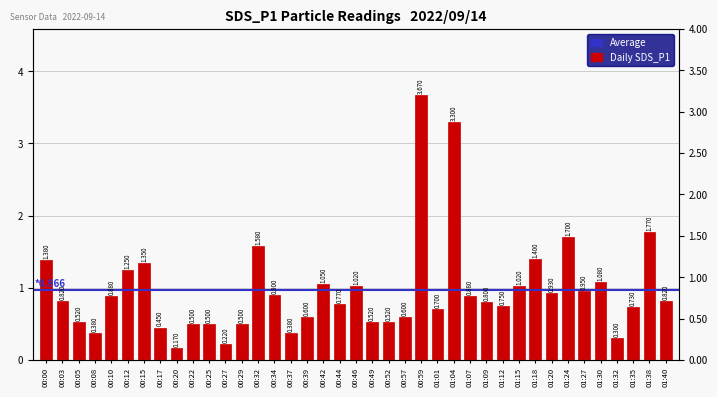

What is the value of the 24th bar from the left?

3.7